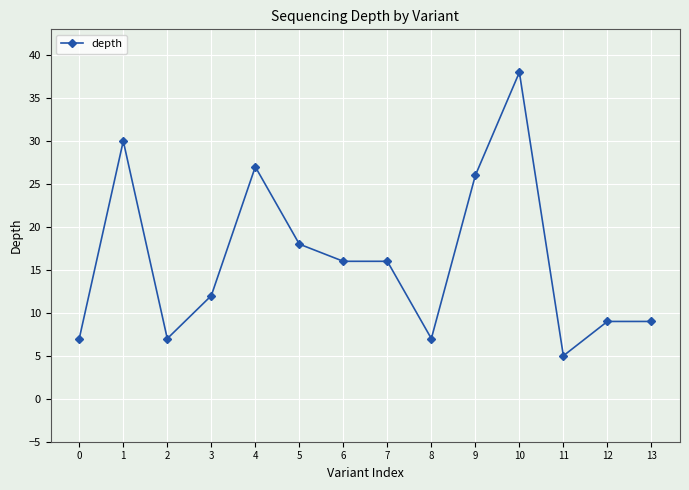

What is the value of the 10th point from the left?

26